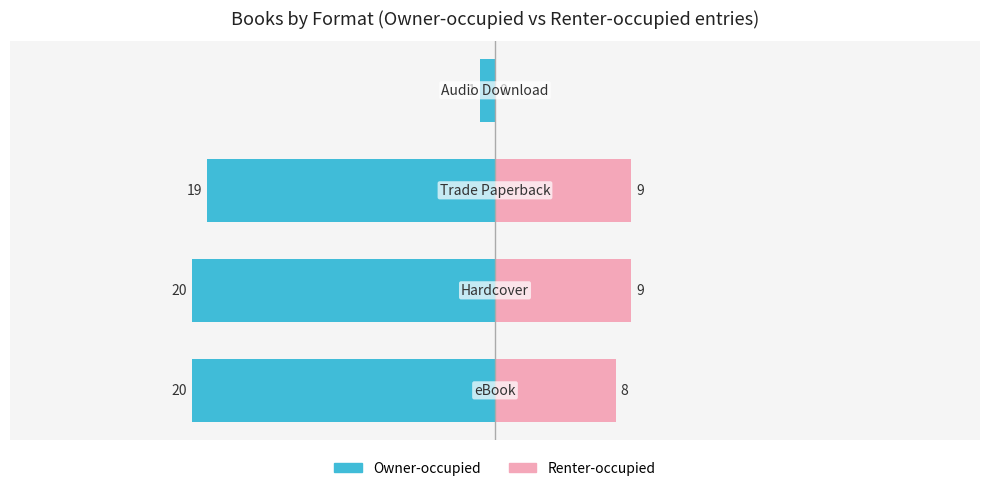

The Owner-occupied series shows -1 at −10. True or false?

True